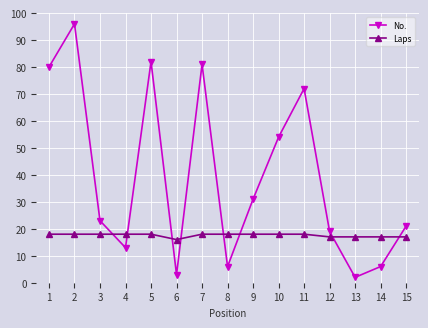

What is the maximum value for Laps?

18